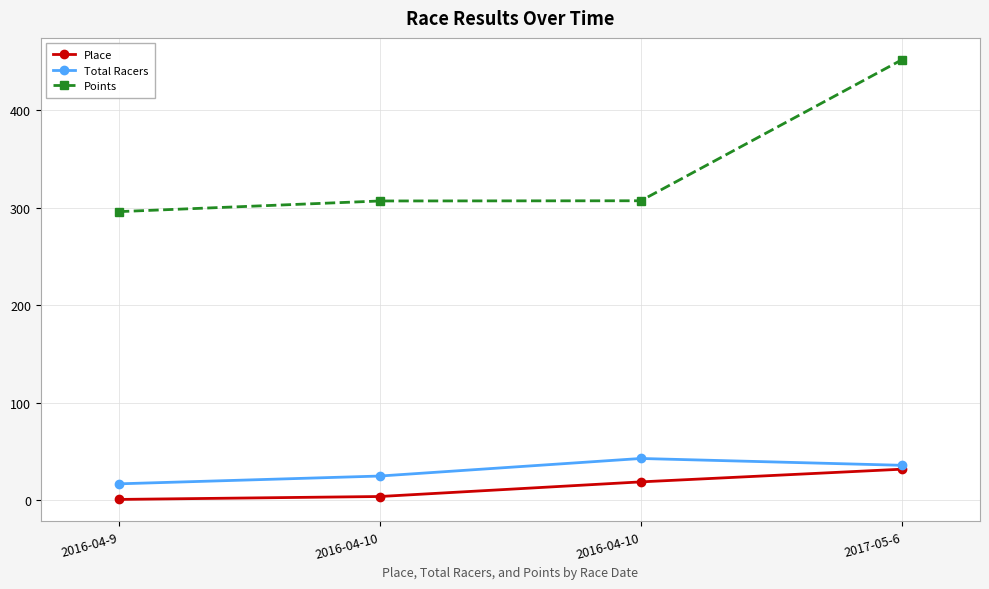

Between 2017-05-6 and 2016-04-10, which is larger?

2017-05-6